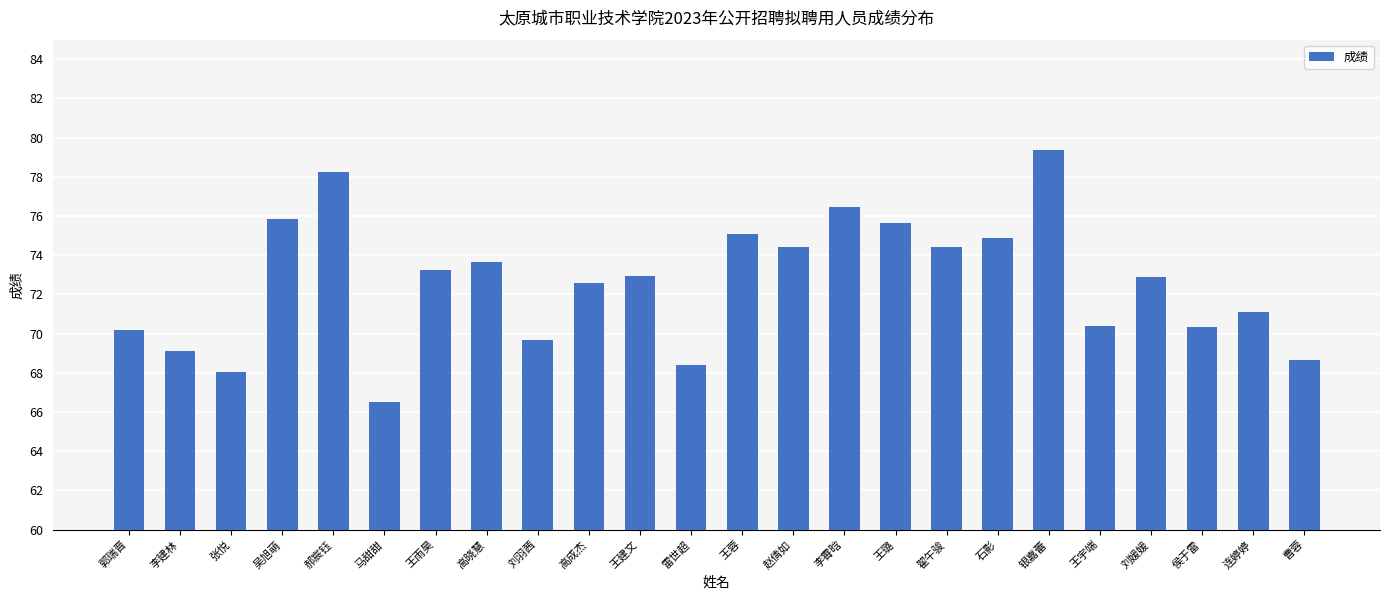

What is the label of the 23rd bar from the right?

李建林